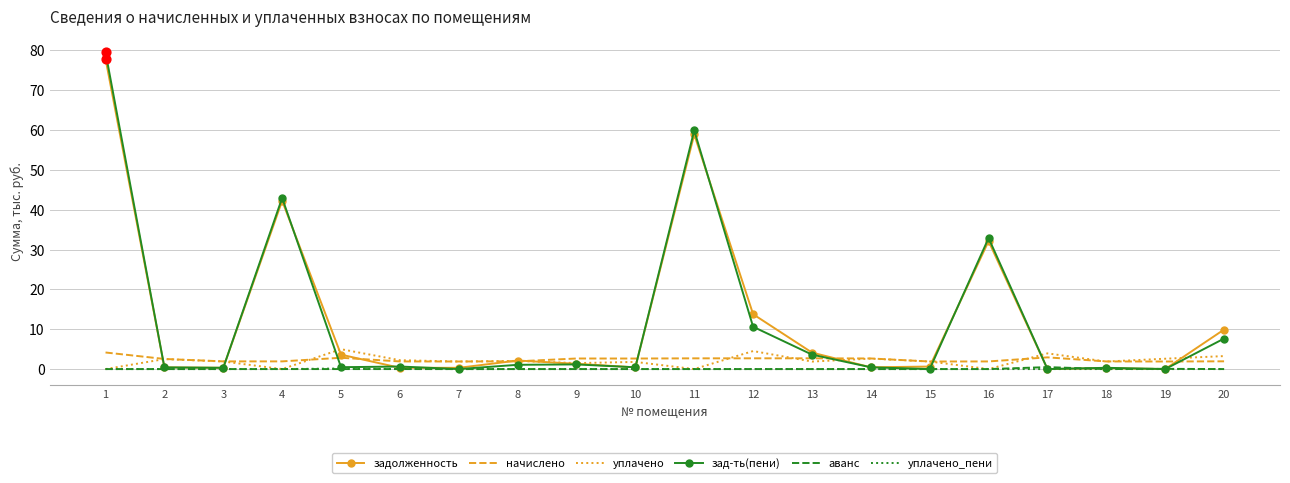

Which series has the widest spread of values?

зад-ть(пени)